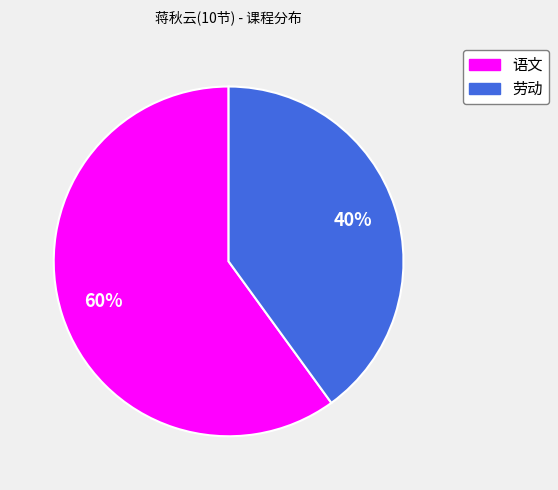

True or false: 劳动 accounts for 40% of the total.

True